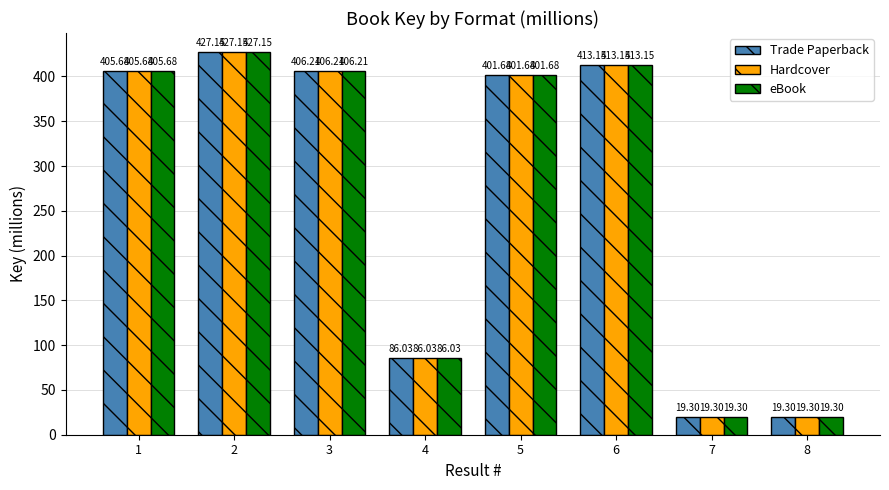

How many categories are shown in the chart?

8